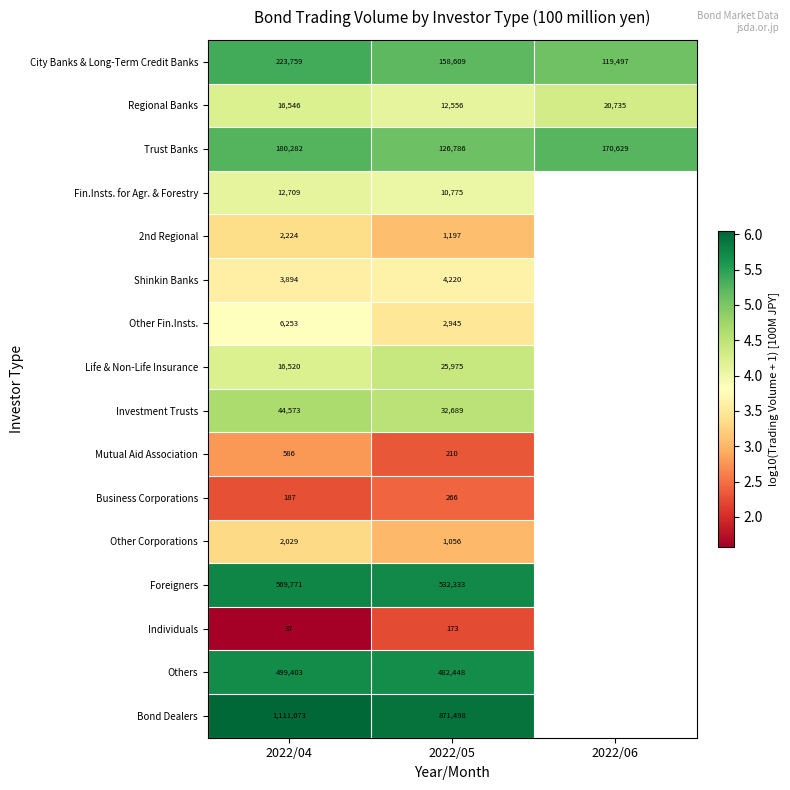

Is the value of 2nd Regional at 2022/05 greater than the value of Other Fin.Insts. at 2022/05?

No